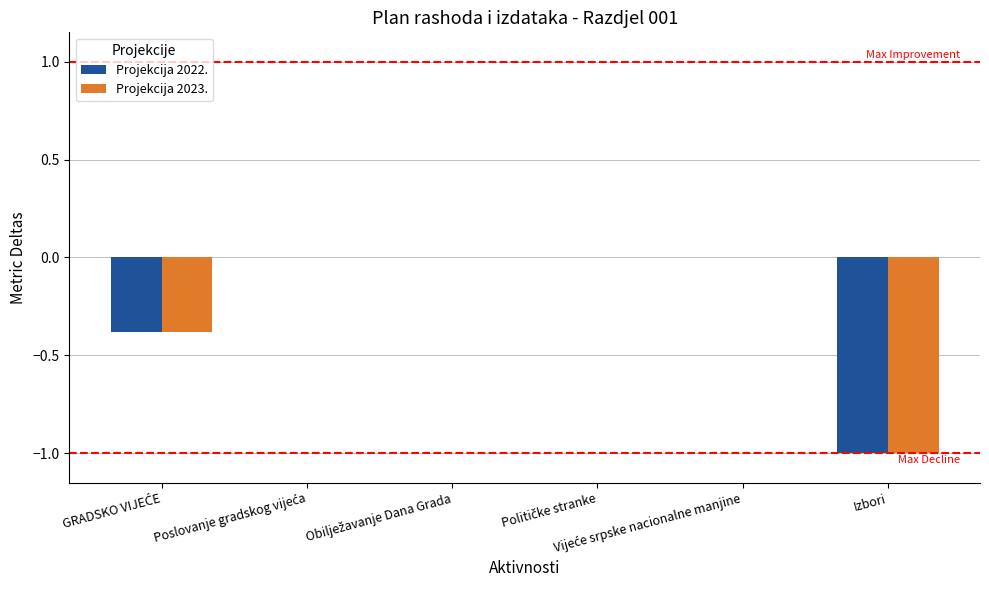

Count the number of data series in this chart.

2